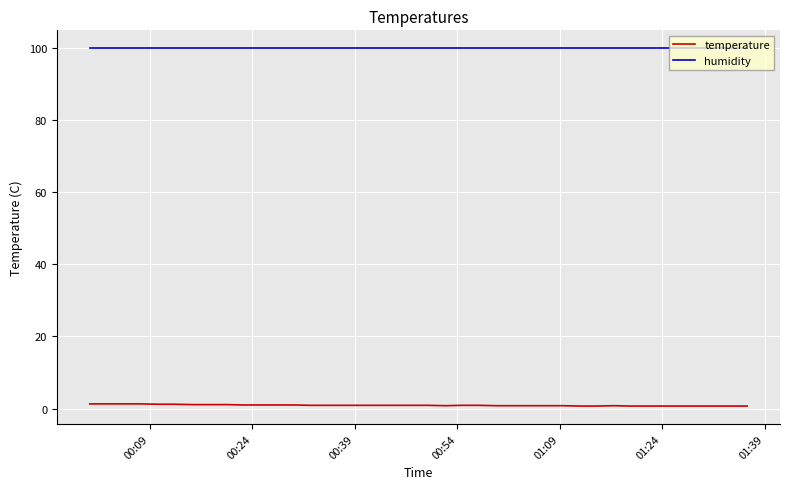

What is the greatest value displayed?

99.9